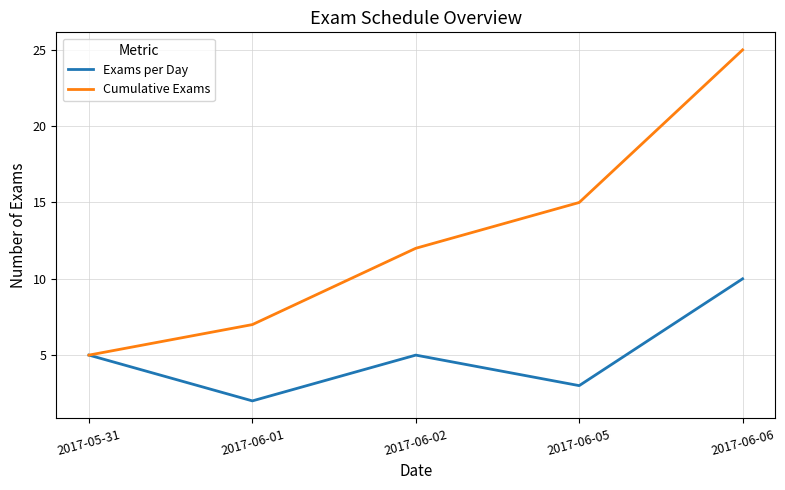

What is the sum of all Exams per Day values?

25